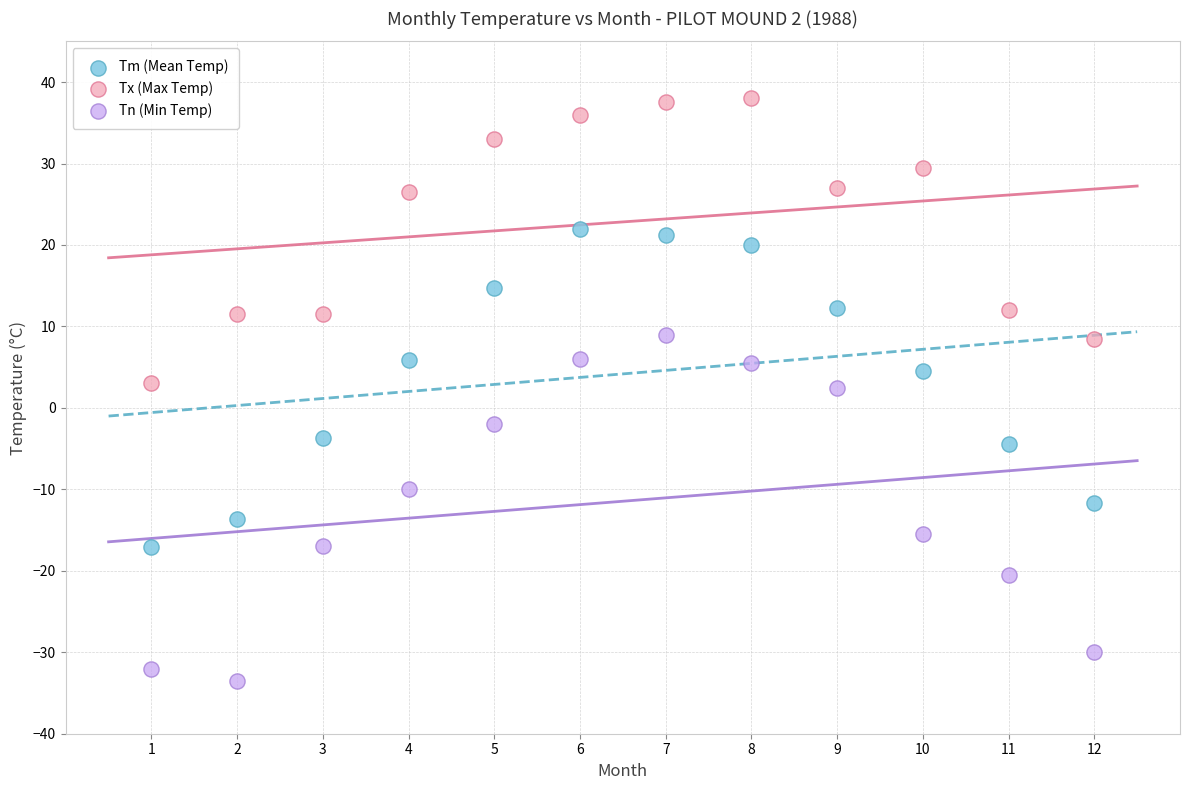

Across all data points, what is the range of Y values (max minus min)?

71.5